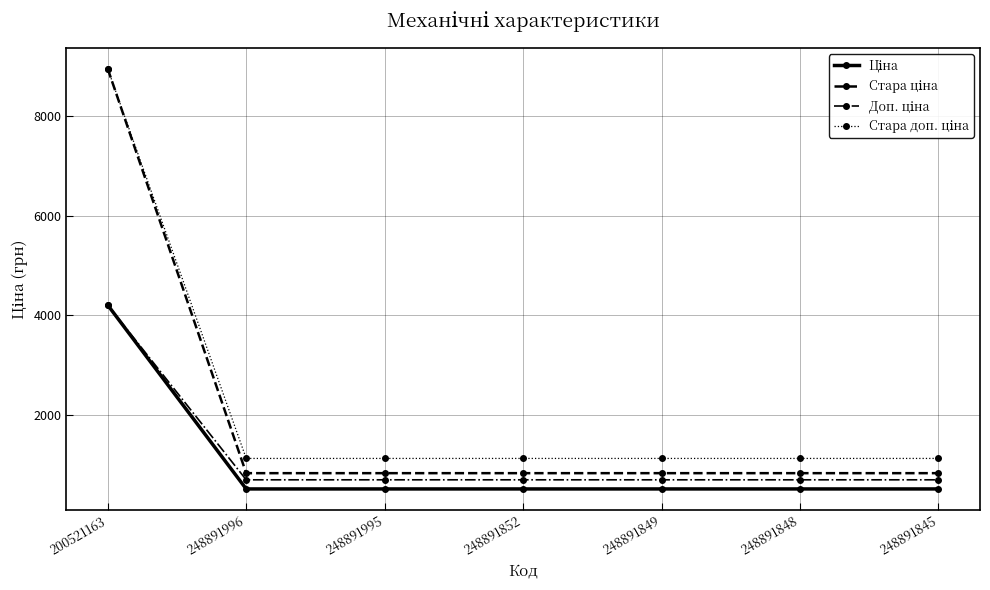

Which label corresponds to the largest value in the chart?

200521163